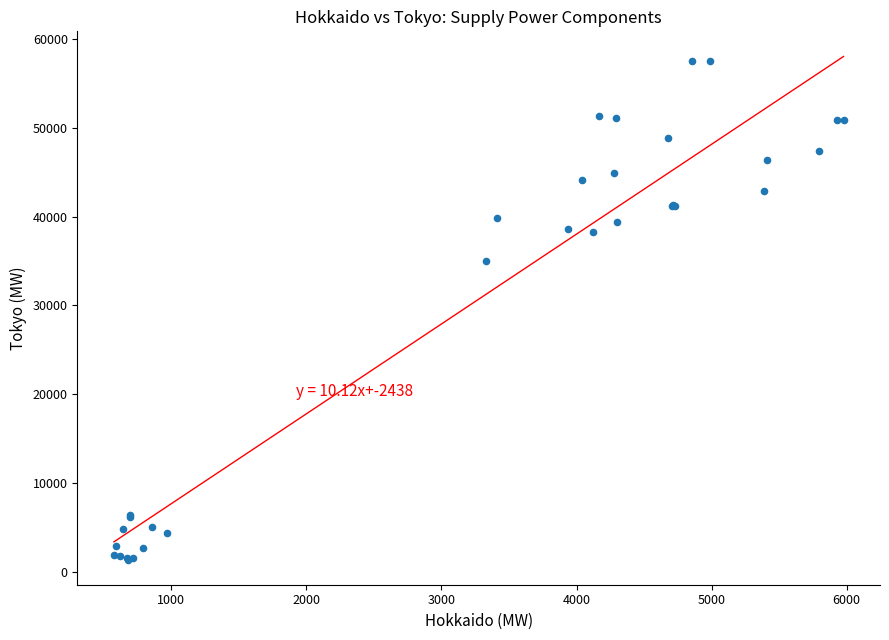

What Y value in the scatter plot is closest to 29443?

35019.9